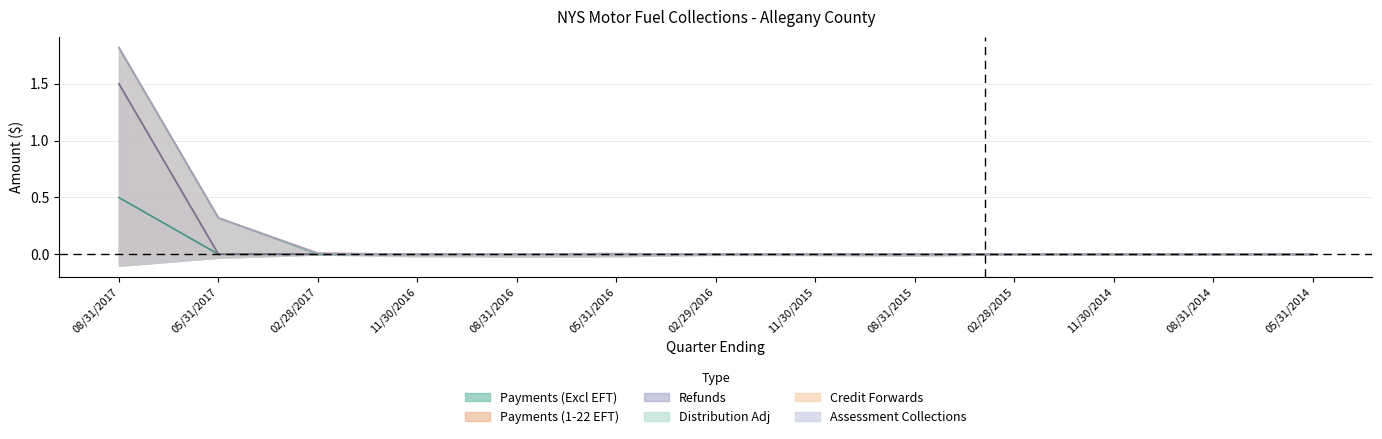

How many lines are shown in the chart?

3